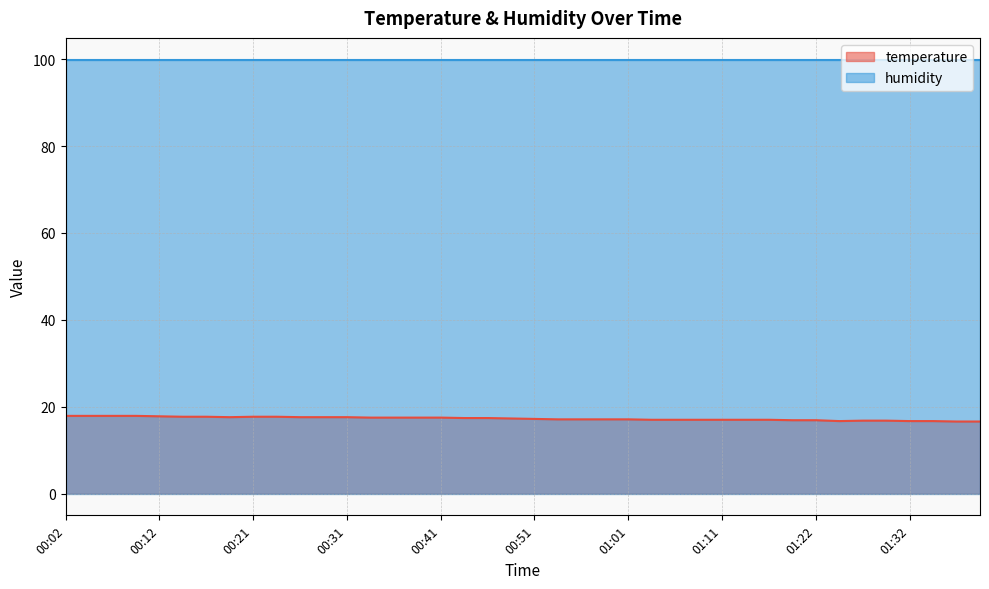

What is the label of the 16th point from the right?

01:01